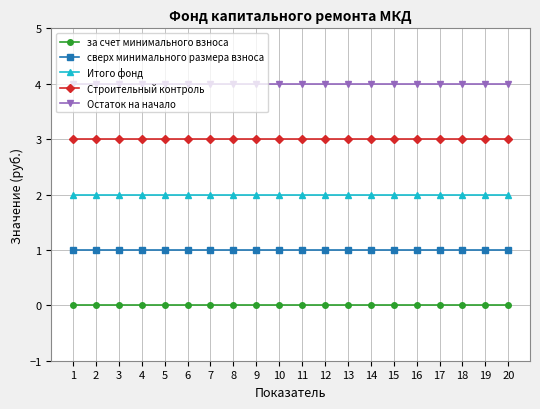

Is the value of сверх минимального размера взноса at 4 greater than the value of за счет минимального взноса at 9?

Yes